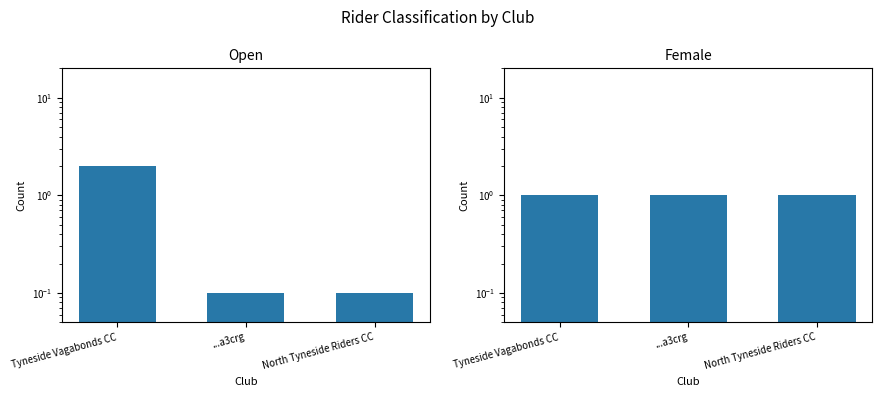

What is the difference between the highest and lowest values at Tyneside Vagabonds CC?

1.0